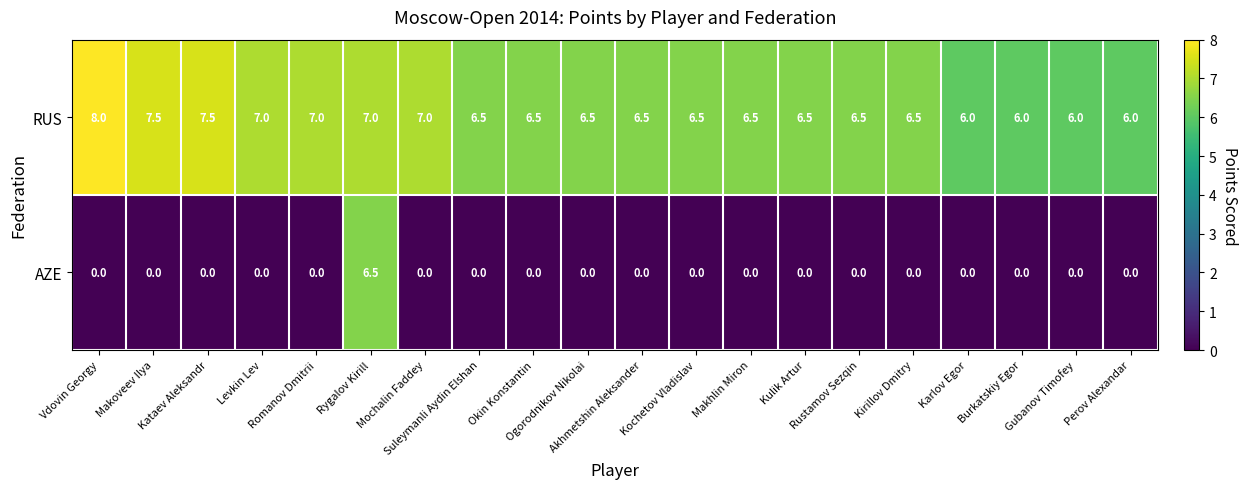

Count the RUS values in the range 6 to 7.

17